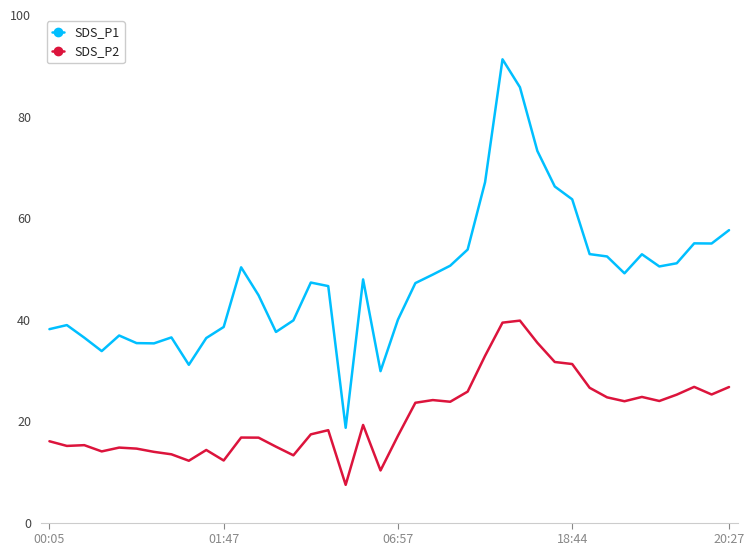

In SDS_P1, how many points are higher than both neighbors (excluding endpoints)?

9